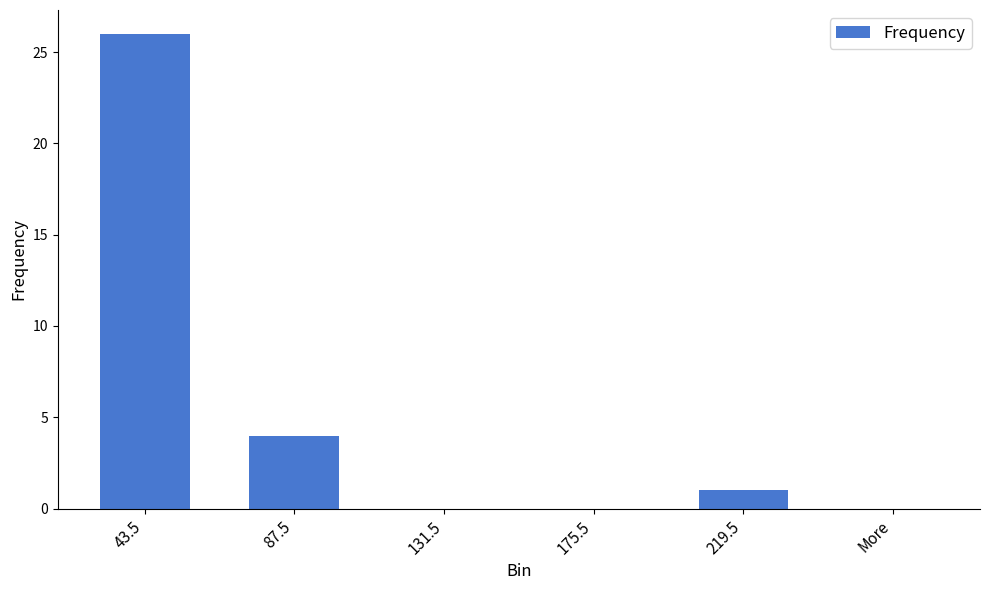

Reading right to left, transcribe all the data shown in this chart.

0	1	0	0	4	26